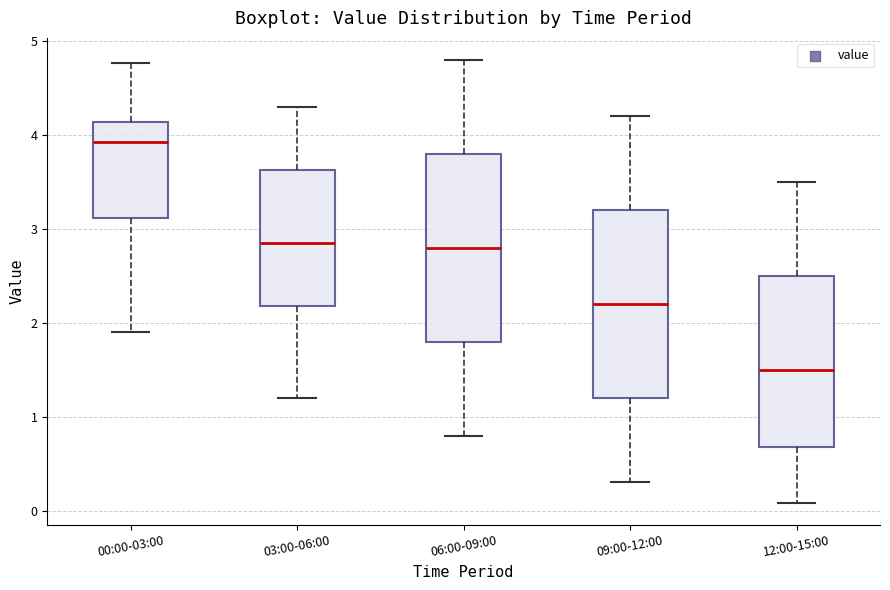

Where does the lower whisker of the box for 03:00-06:00 end on the y-axis? The values are not printed on the chart, so give them approximately, as read against the axis.

1.2